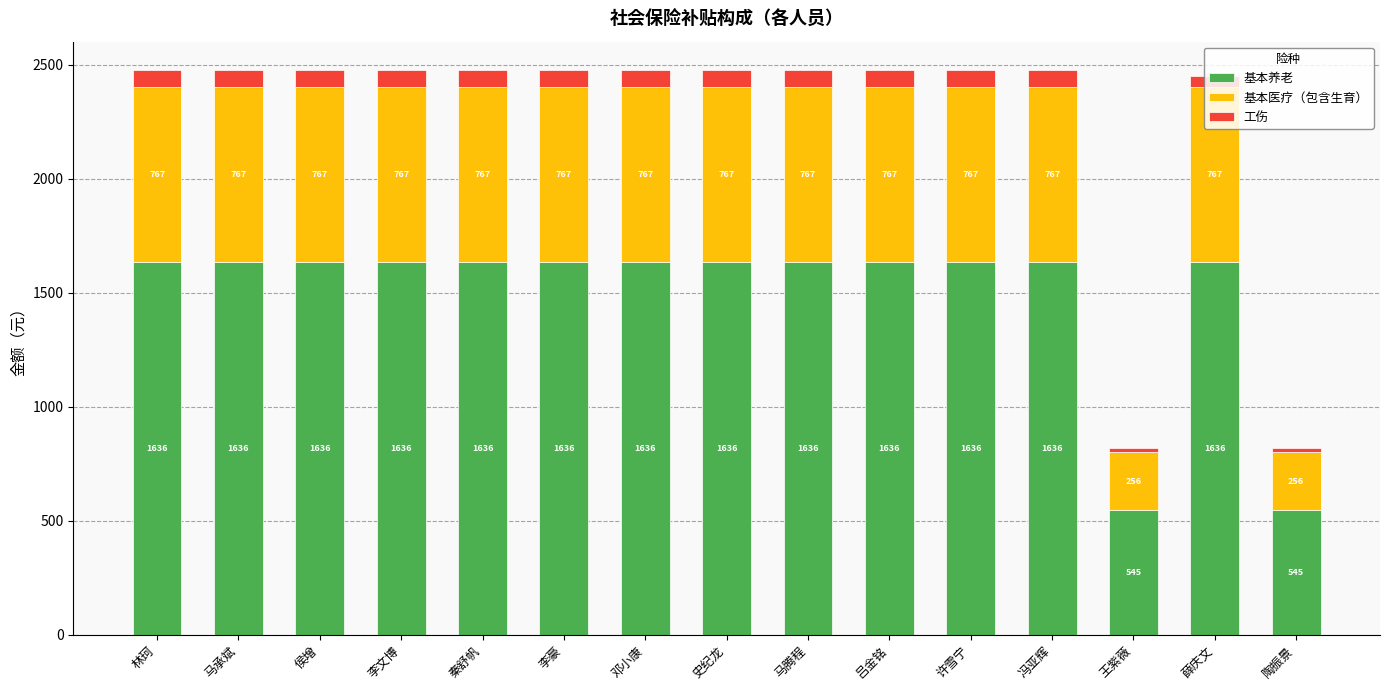

What is the lowest value of the 基本养老 series?

545.4